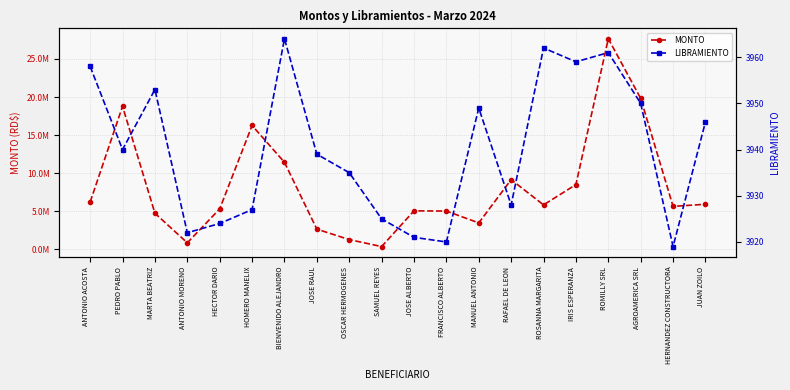

What is the total value across all series at MANUEL ANTONIO?

3459688.1